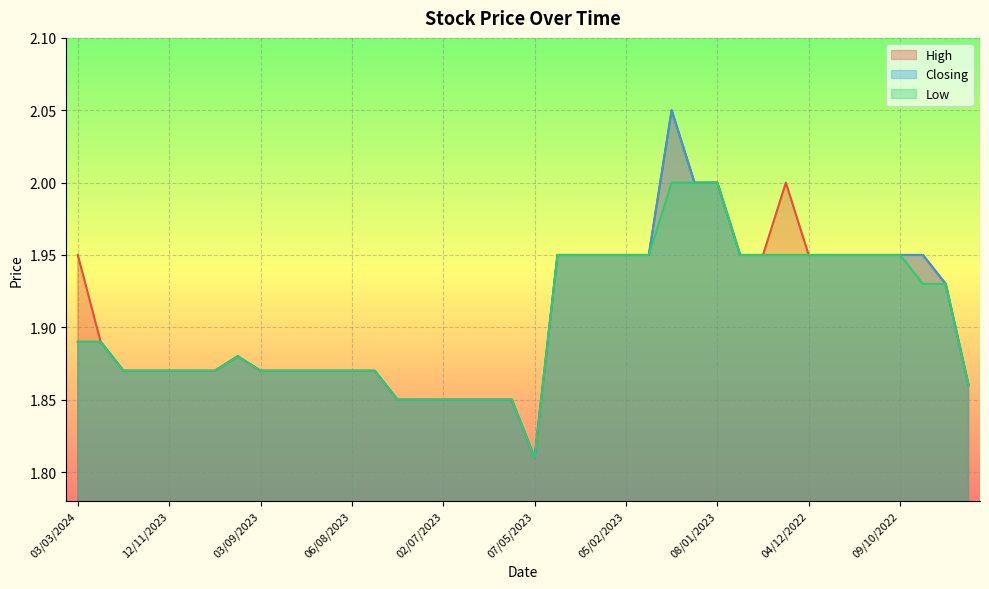

Between 29/01/2023 and 20/08/2023, which is larger?

29/01/2023